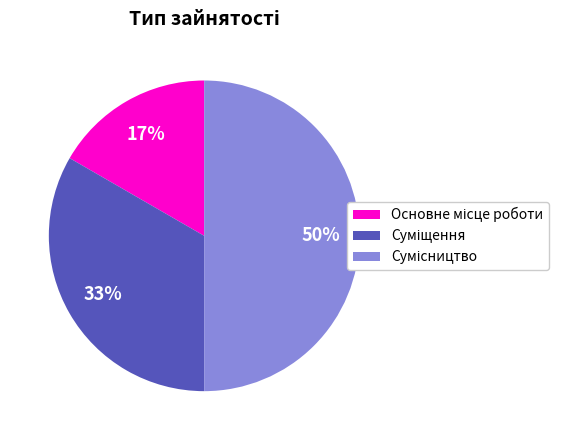

Count the number of slices in the pie.

3